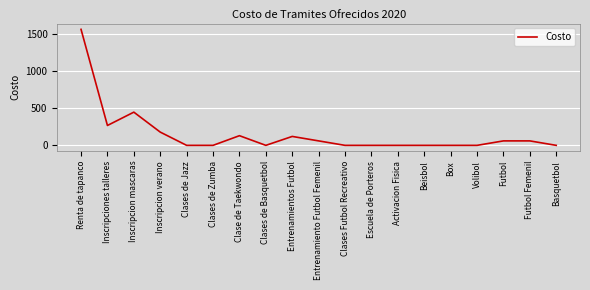

Which label corresponds to the largest value in the chart?

Renta de tapanco